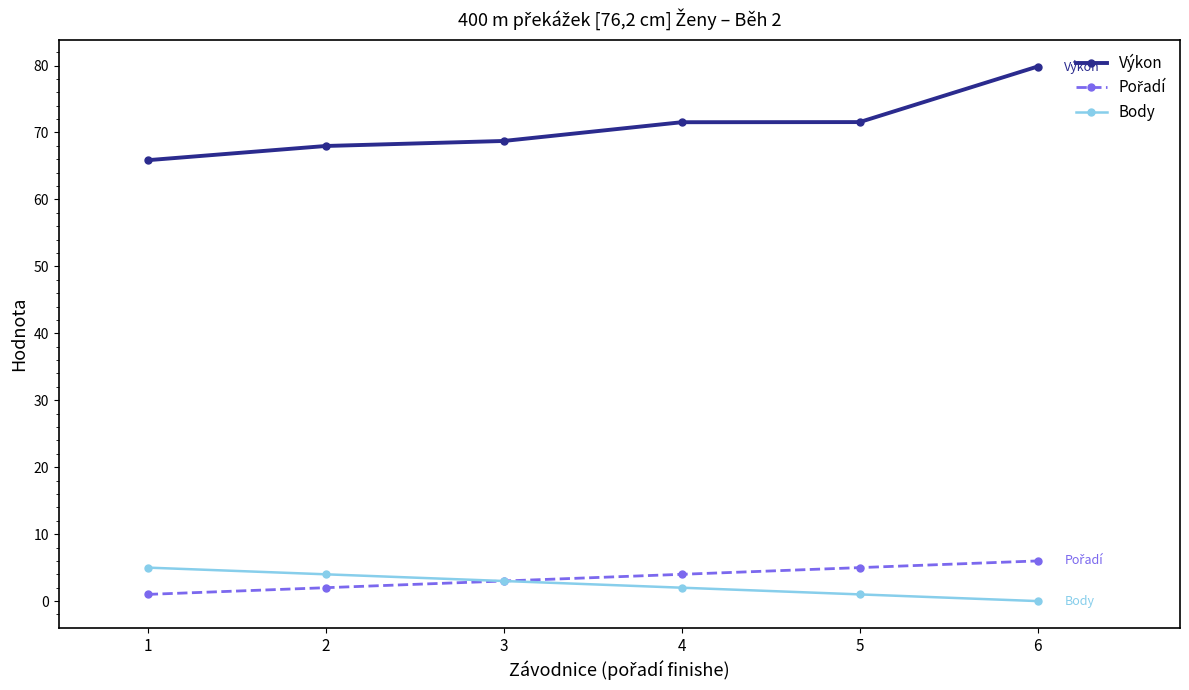

Between 2 and 4, which series saw the biggest shift?

Výkon